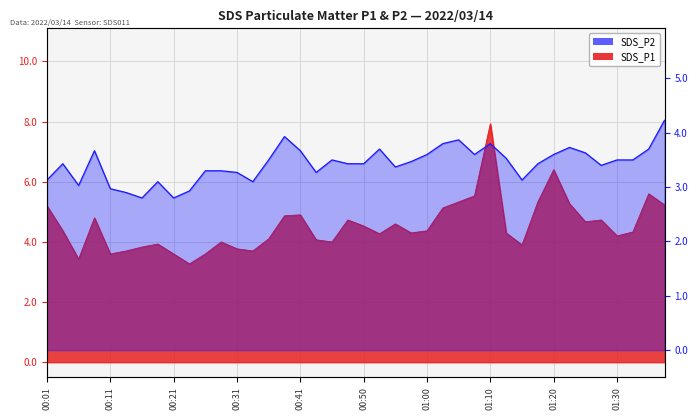

What position from the right is 00:08?

37